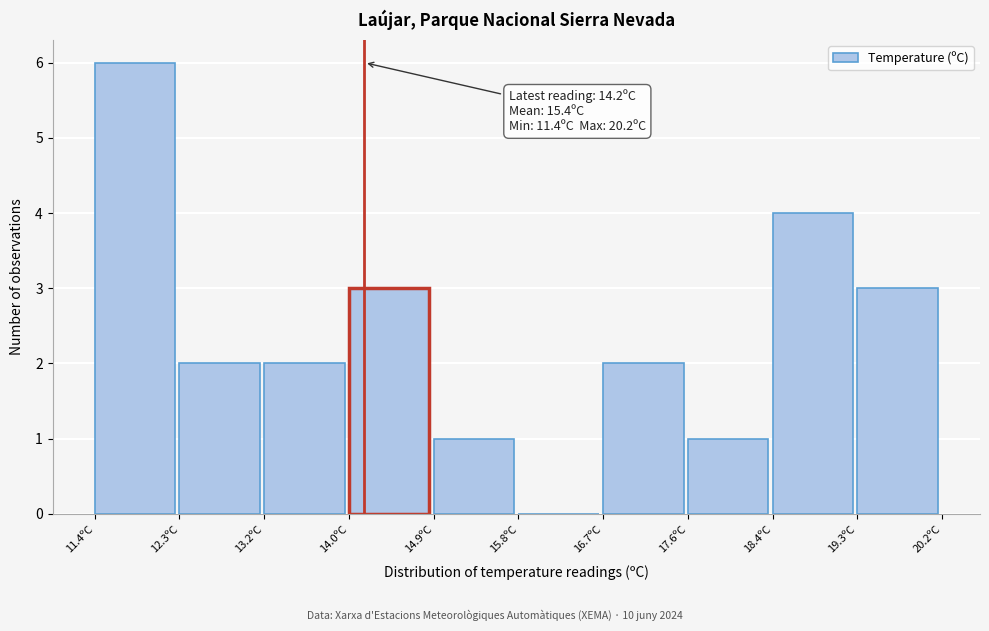

Over which range of the x-axis is the bar tallest?

11.40 to 12.28